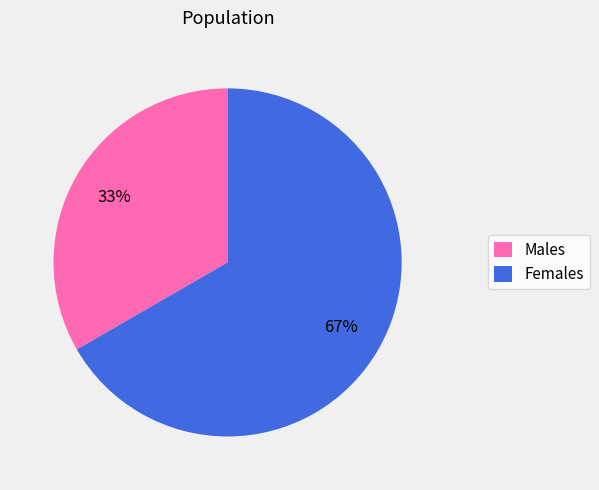

Approximately how many times larger is the value at Females compared to Males?

2.0